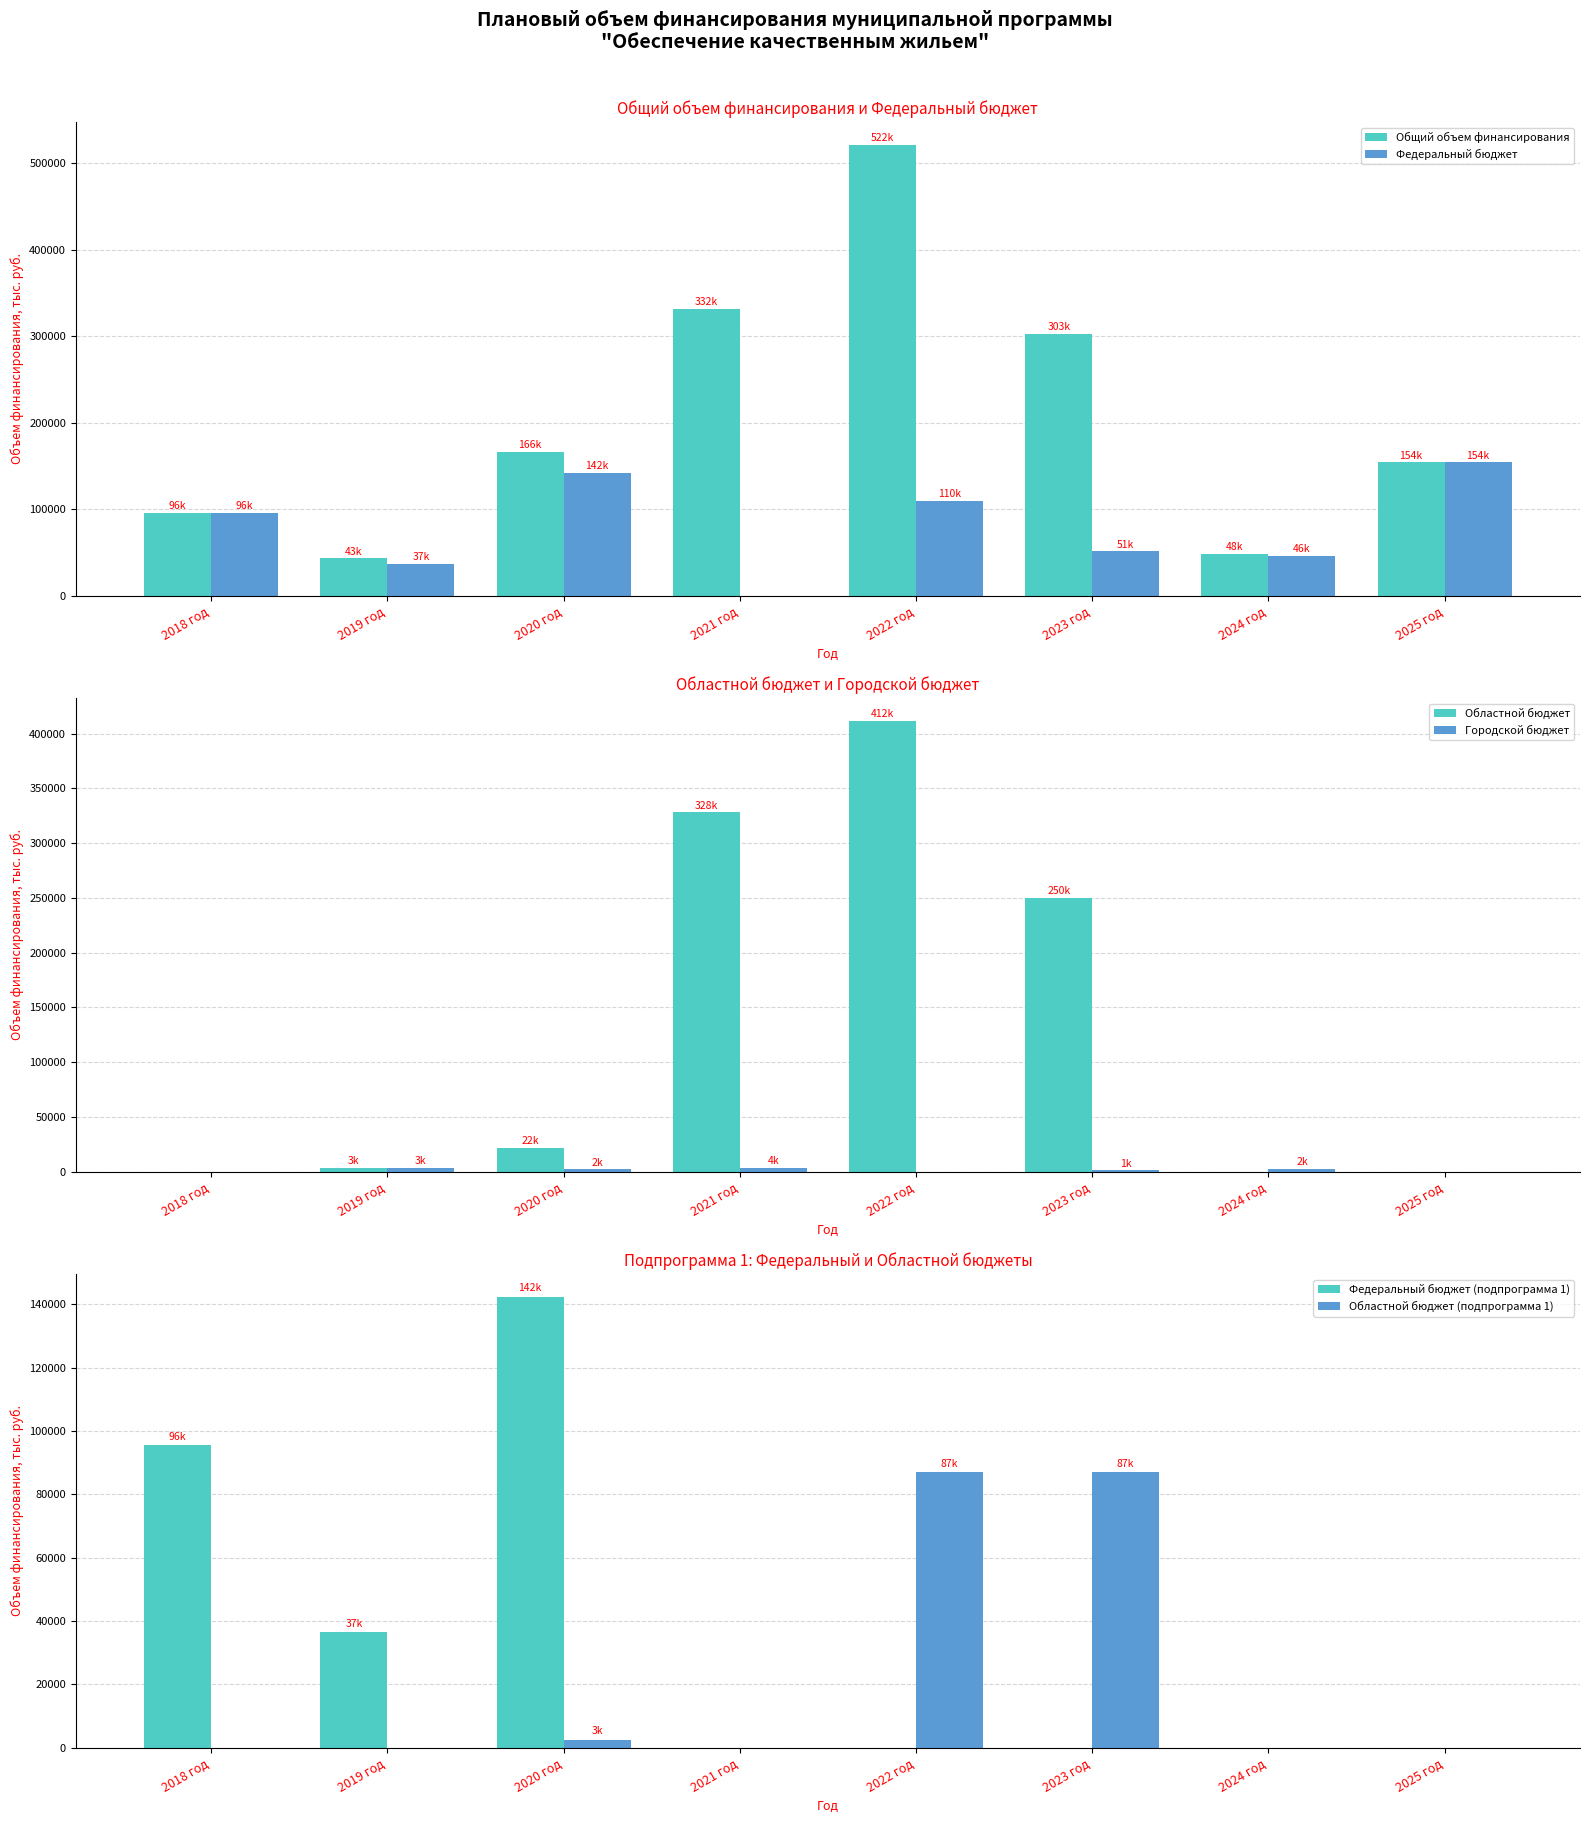

Which label corresponds to the smallest value in the chart?

2021 год